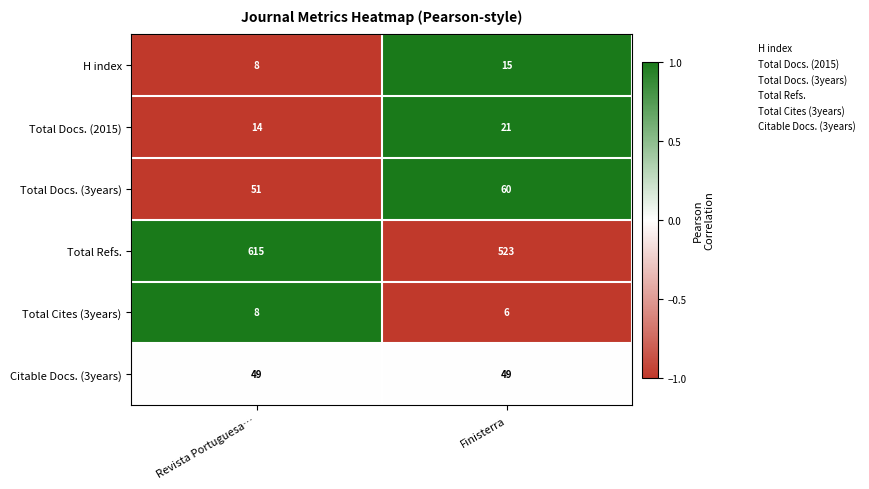

What is the difference between the highest and lowest values at Finisterra?

517